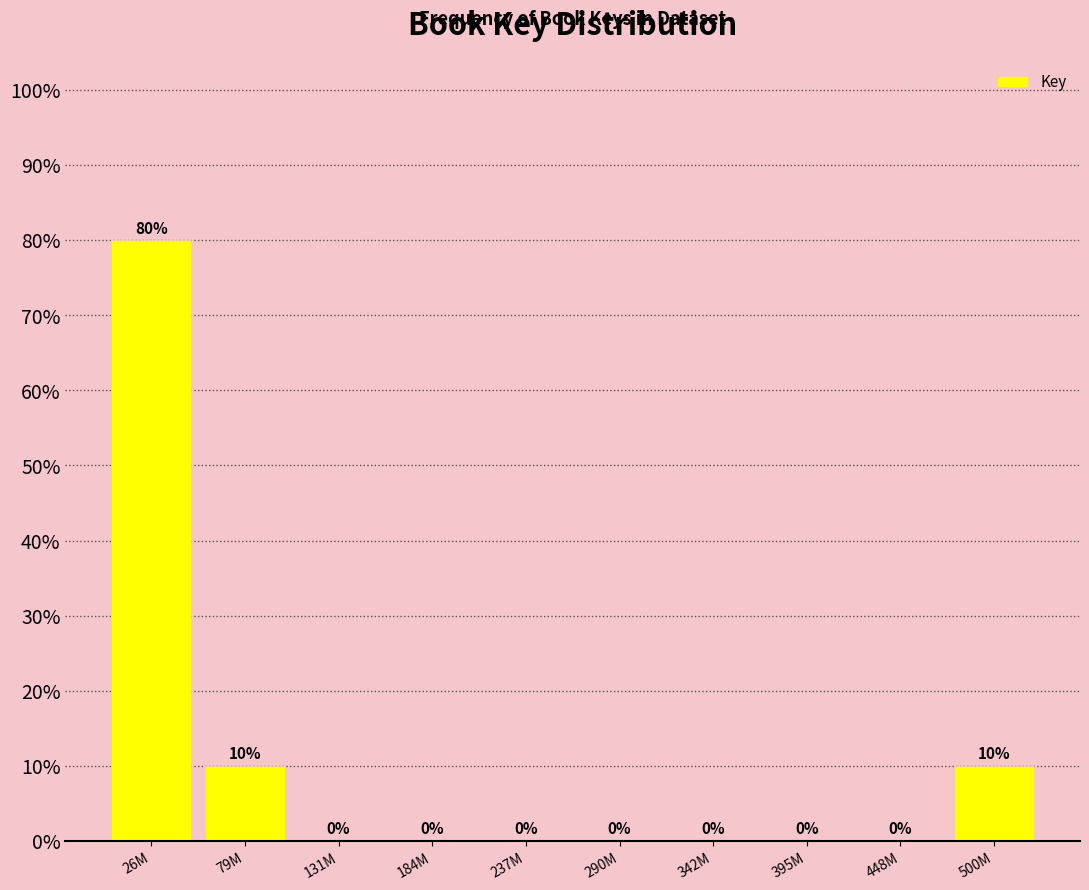

Reading left to right, extract all data points from this chart.

26M=80	79M=10	131M=0	184M=0	237M=0	290M=0	342M=0	395M=0	448M=0	500M=10